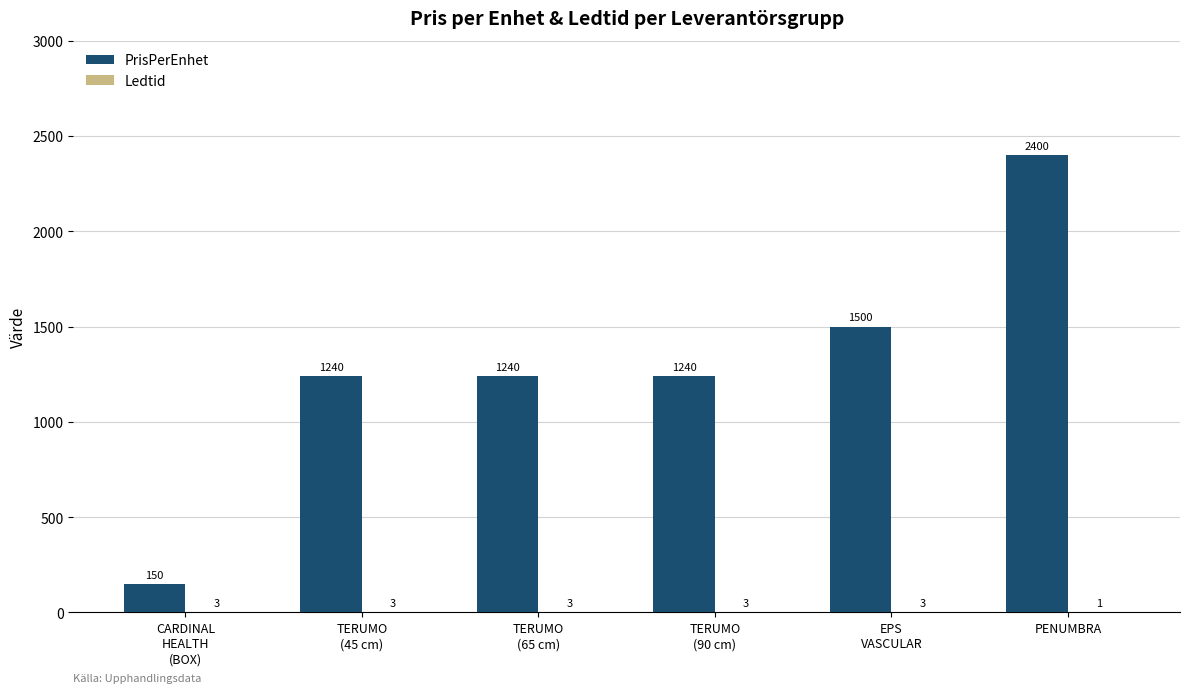

What is the sum of all PrisPerEnhet values?

7770